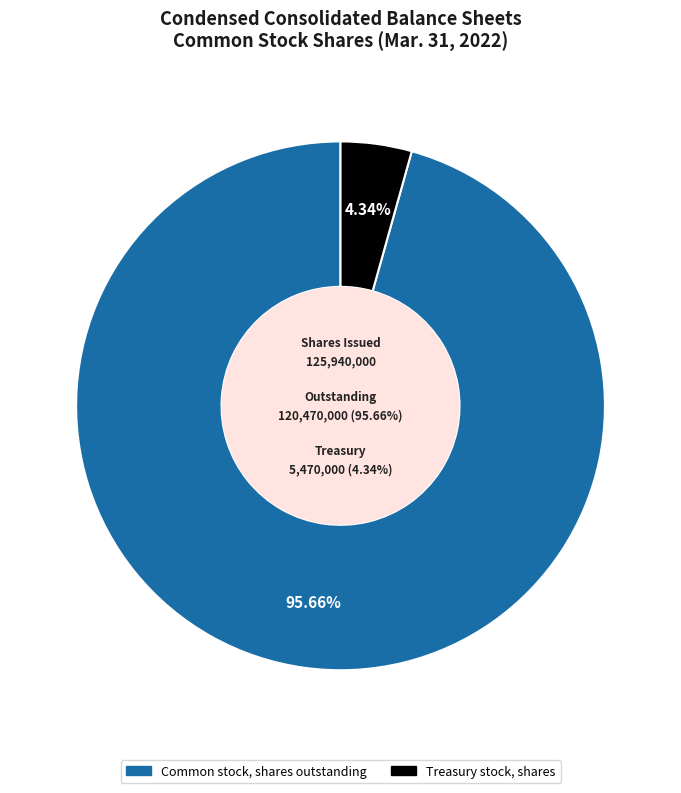

To the nearest percent, what is the average slice percentage?

50%